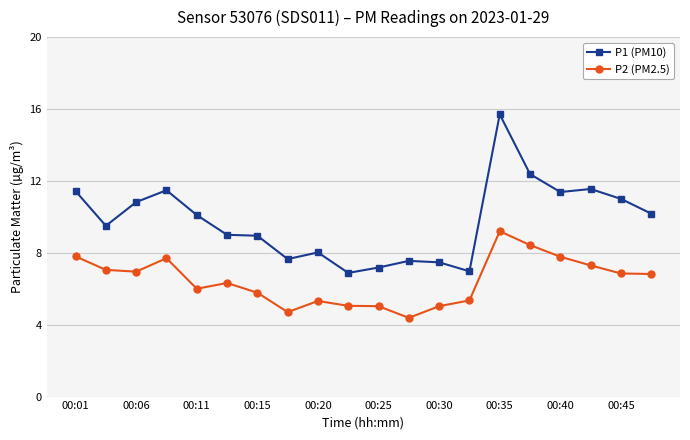

What is the highest value of the P2 (PM2.5) series?

9.2